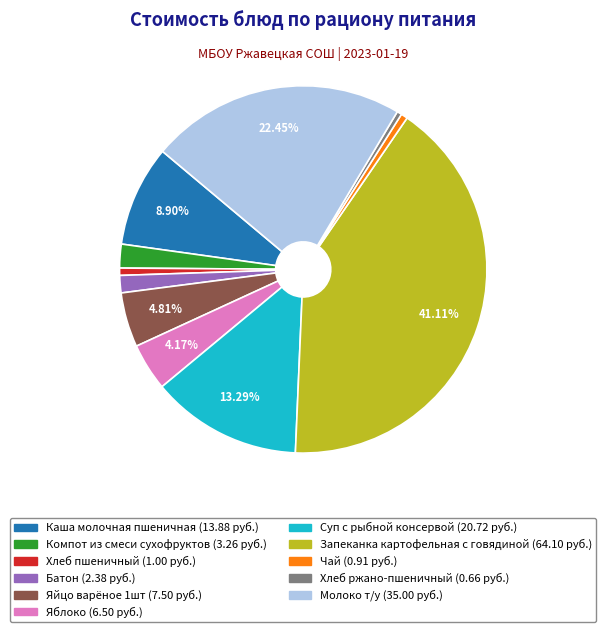

Combined, do Хлеб ржано-пшеничный and Каша молочная пшеничная account for over 50%?

No